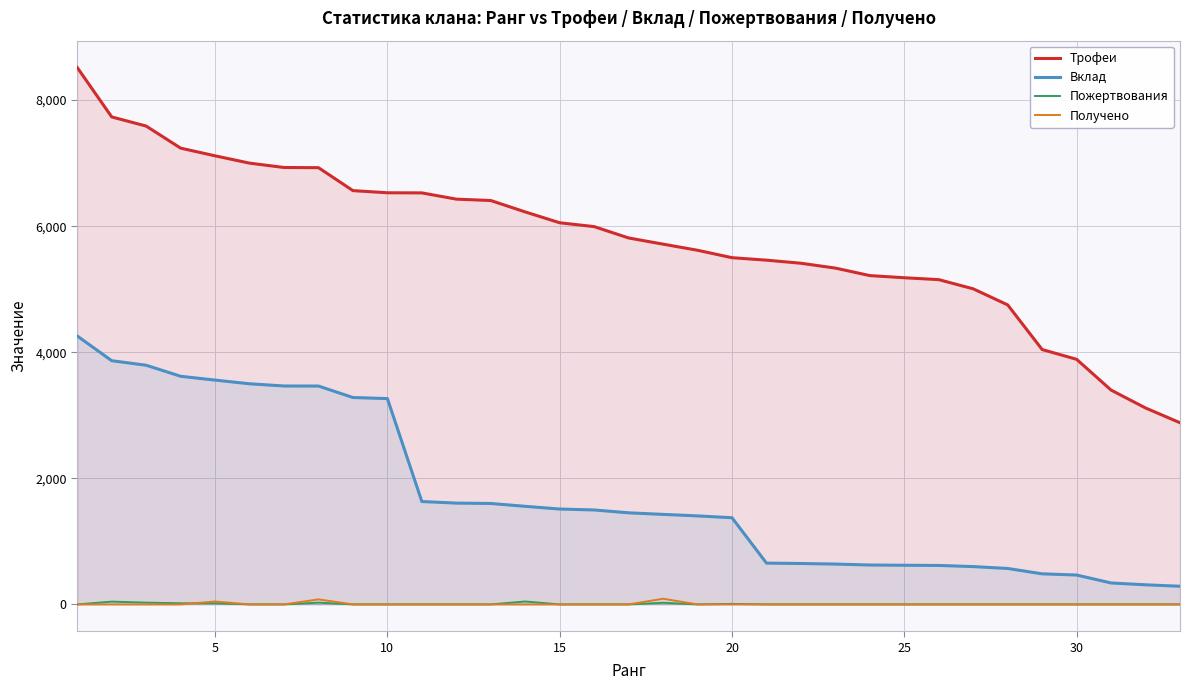

Reading right to left, list all the values displayed in this chart.

Трофеи: 2882	3116	3400	3888	4043	4751	5006	5152	5182	5216	5335	5412	5461	5500	5618	5715	5813	5993	6054	6226	6407	6429	6528	6530	6564	6928	6931	7000	7116	7238	7588	7733	8517
Вклад: 288	311	340	466	485	570	600	618	621	625	640	649	655	1375	1404	1428	1453	1498	1513	1556	1601	1607	1632	3265	3282	3464	3465	3500	3558	3619	3794	3866	4258
Пожертвования: 0	0	0	0	0	0	0	0	0	0	0	0	0	8	0	26	0	0	0	46	0	0	0	0	0	28	0	0	18	18	28	44	0
Получено: 0	0	0	0	0	0	0	0	0	0	0	0	0	0	0	90	0	0	0	0	0	0	0	0	0	80	0	0	46	0	0	0	0